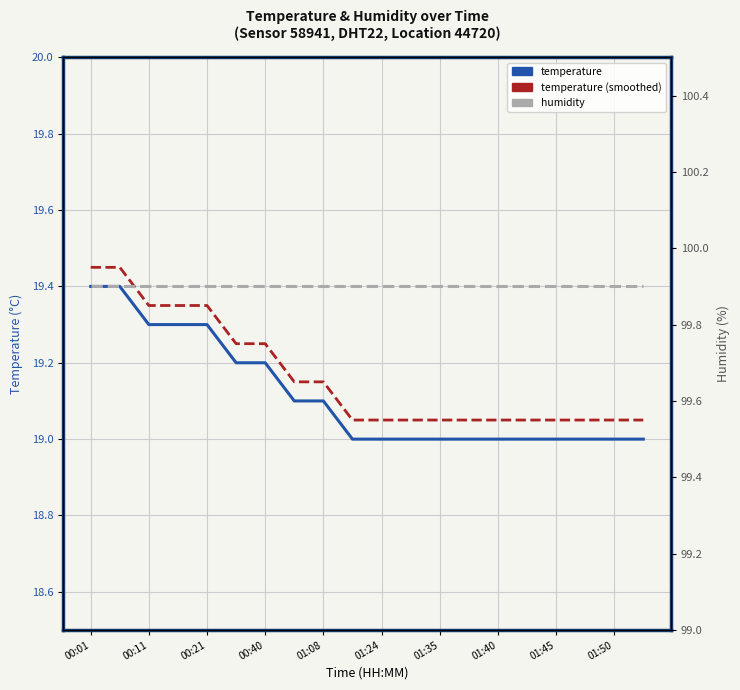

What position from the right is 19?

1